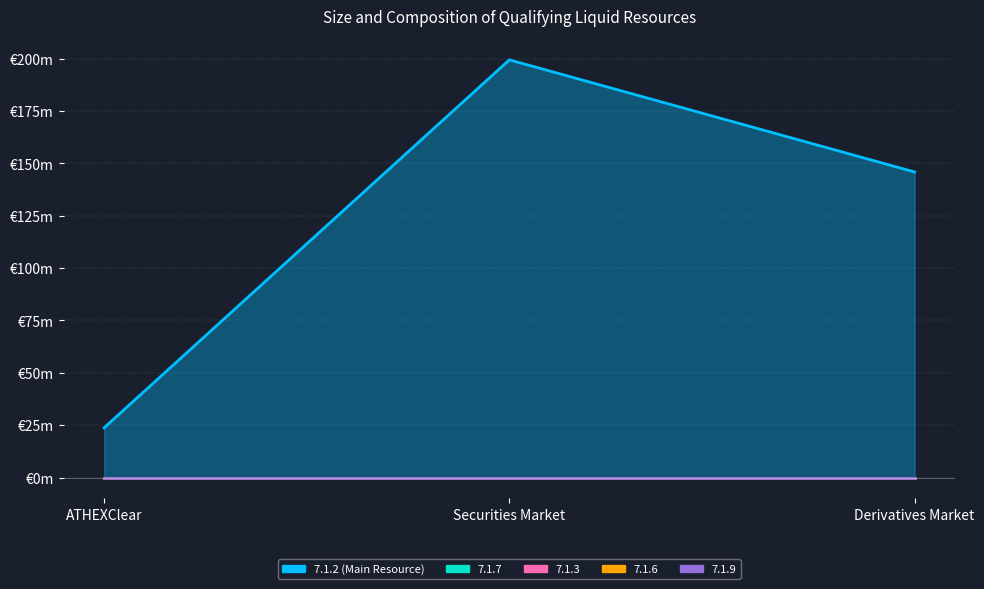

What is the difference between the highest and lowest values at Derivatives Market?

145887817.7